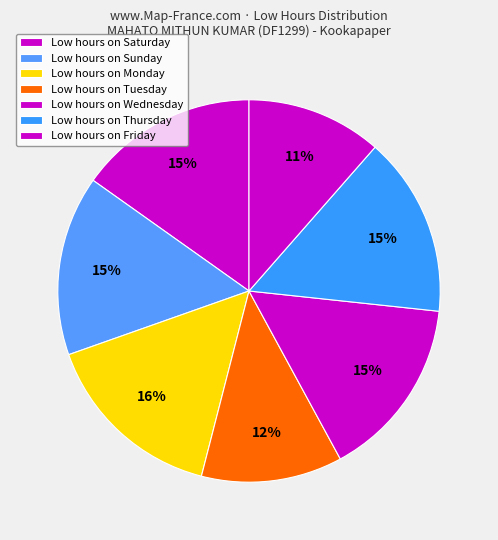

How many segments does this pie chart have?

7